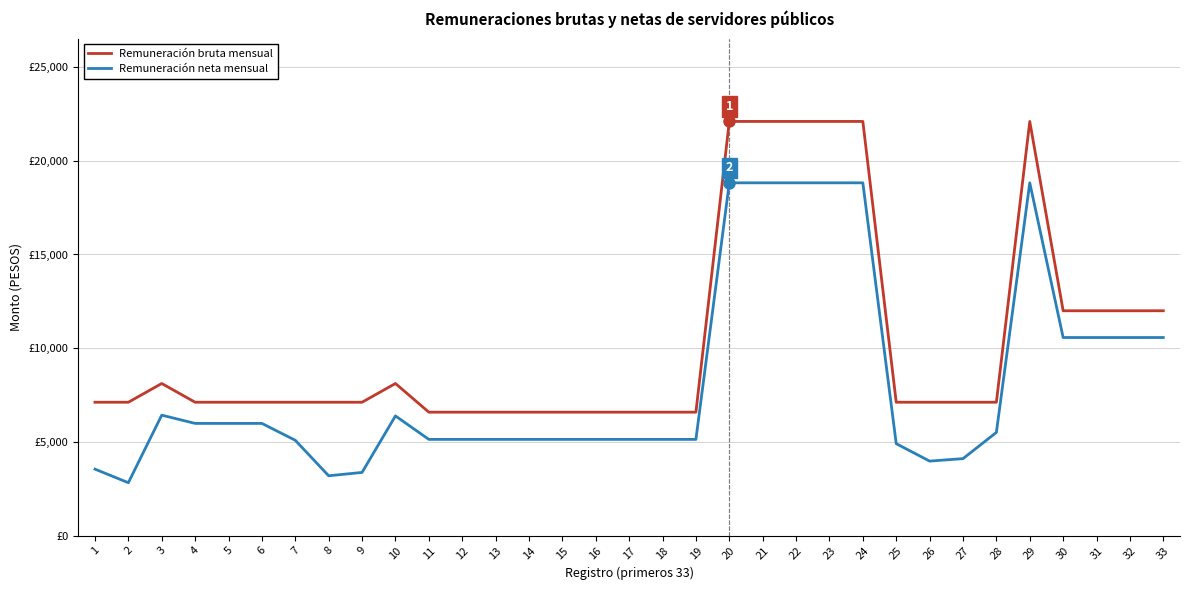

What are all the series names shown in the legend?

Remuneración bruta mensual, Remuneración neta mensual